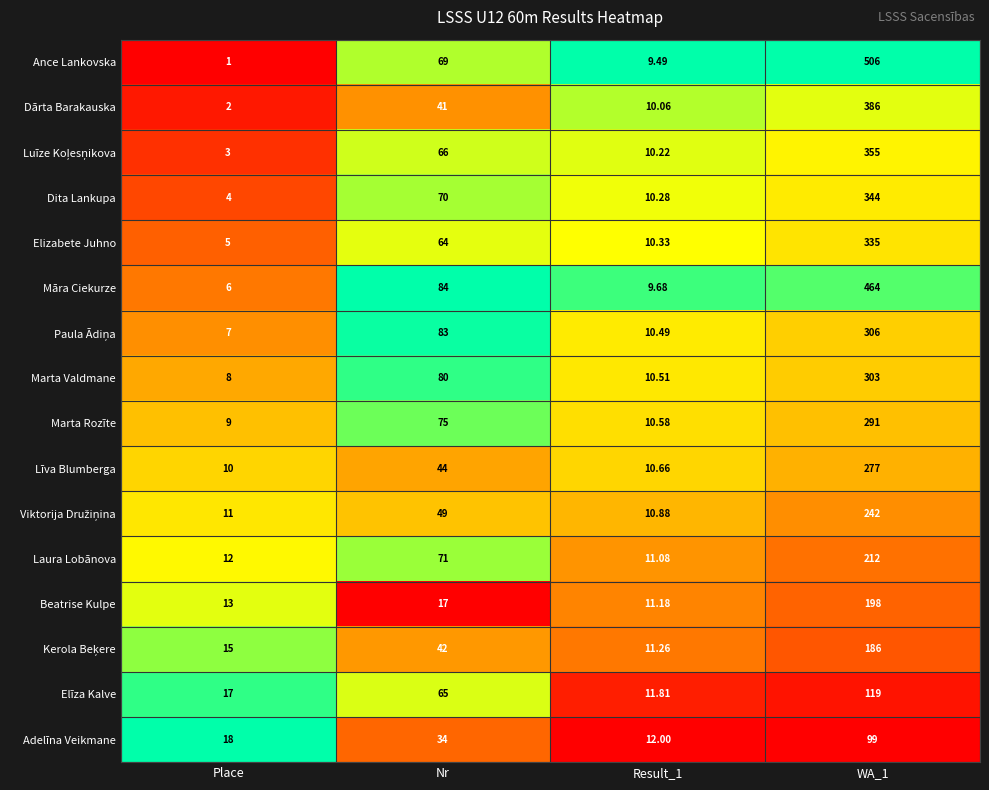

Which series has the largest total across all categories?

Ance Lankovska